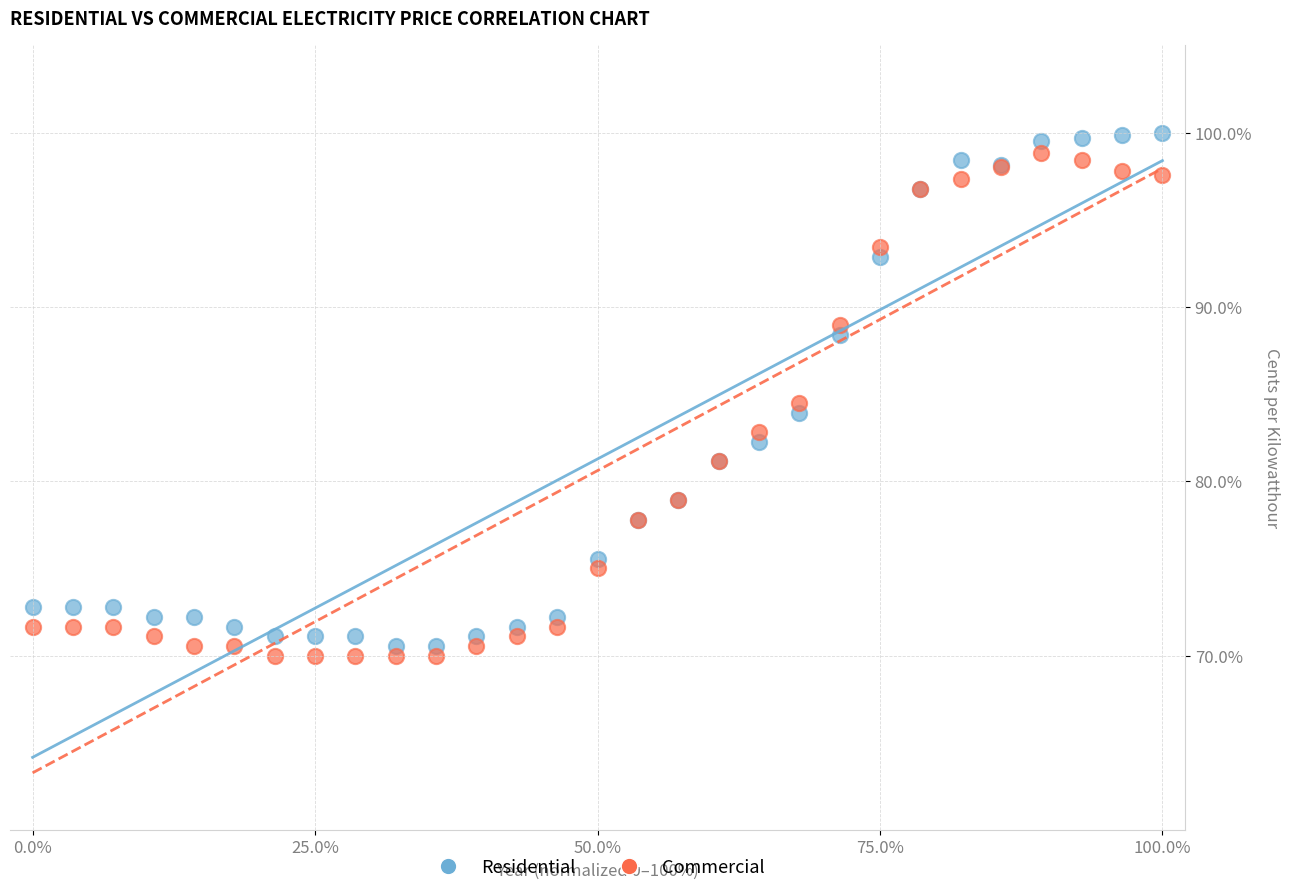

What is the X range (max minus min) for the scatter plot?

100.0